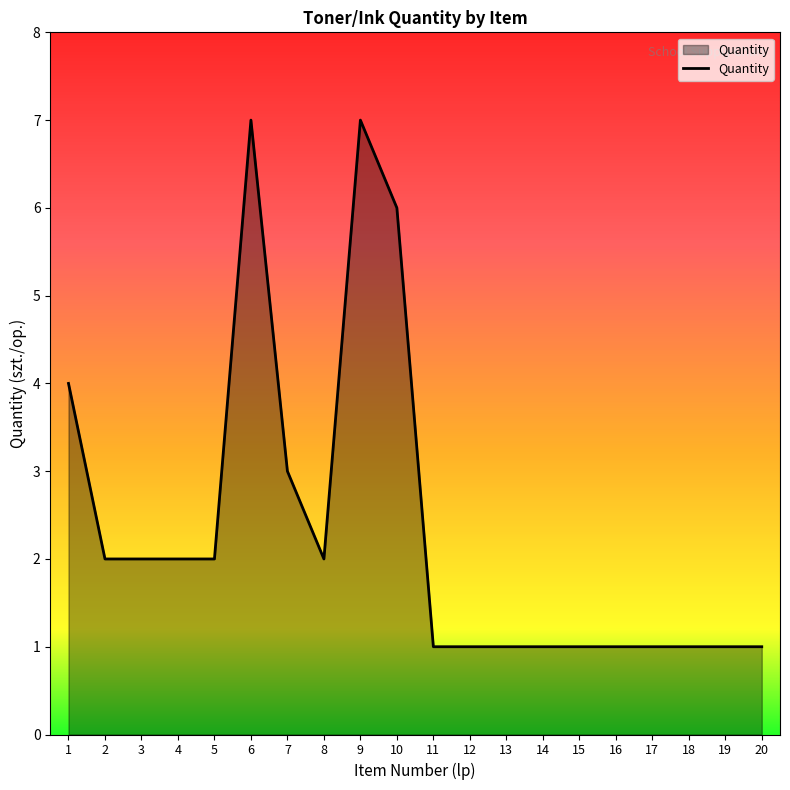

True or false: the data shows 1 at 12.

True